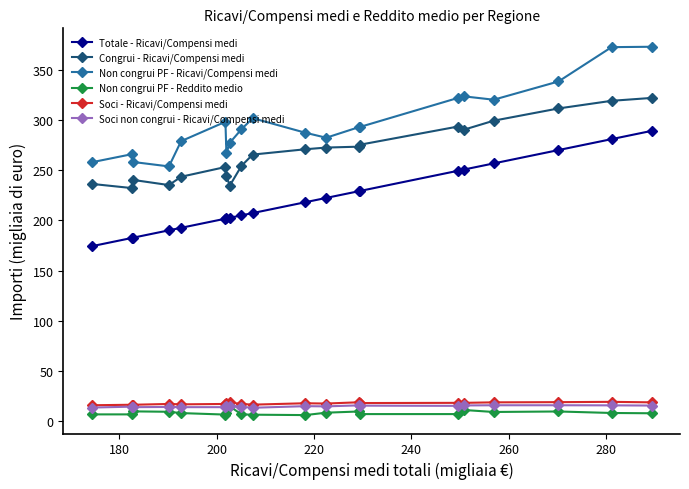

True or false: Non congrui PF - Reddito medio and Totale - Ricavi/Compensi medi cross at least once.

False